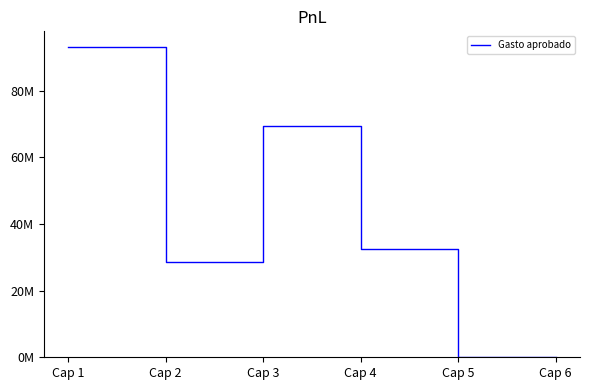

How many points are higher than both their immediate neighbors (excluding endpoints)?

1